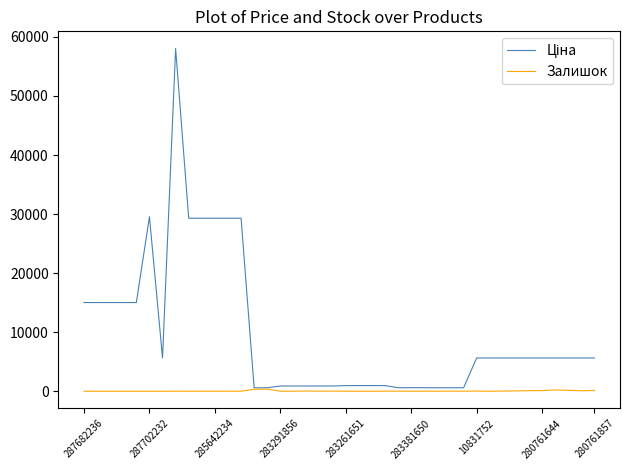

What is the maximum value shown in the chart?

58037.0